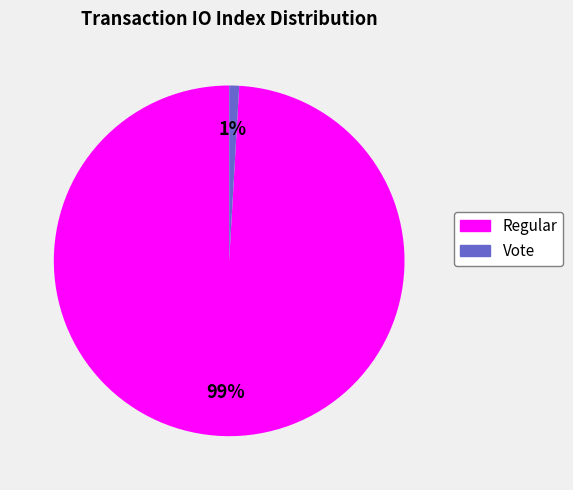

True or false: Vote accounts for 11% of the total.

False